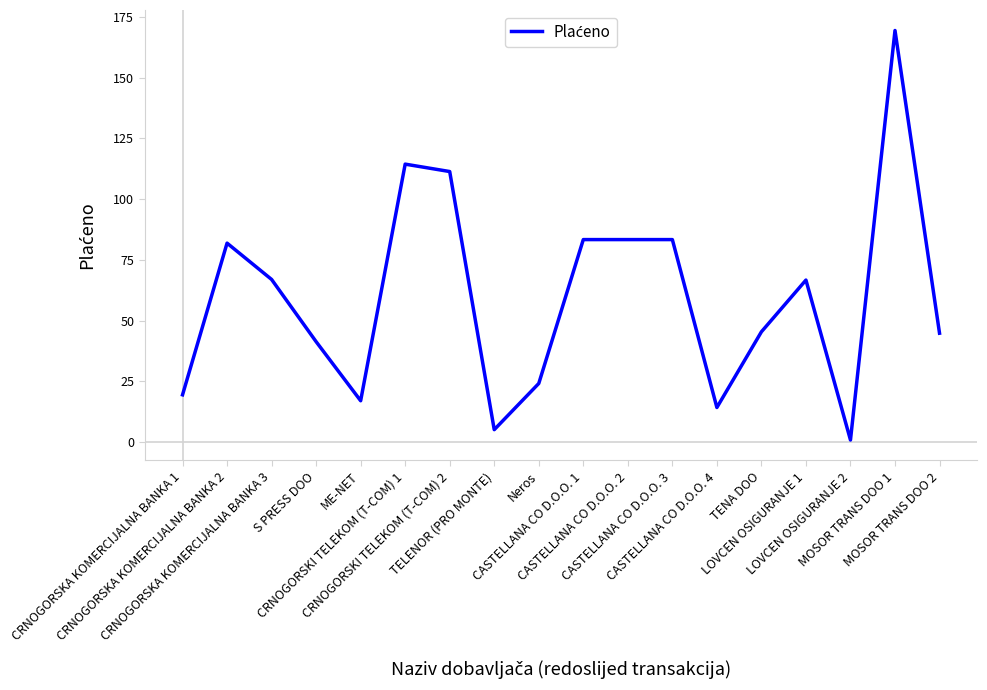

How many lines are shown in the chart?

1